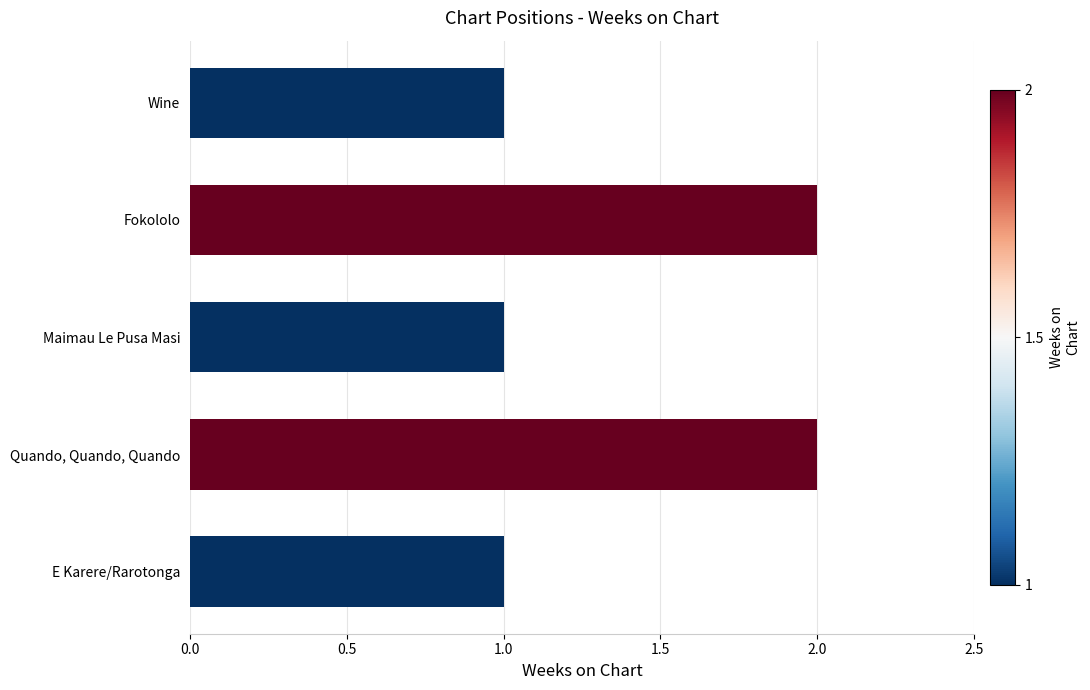

How many series are shown in this chart?

1